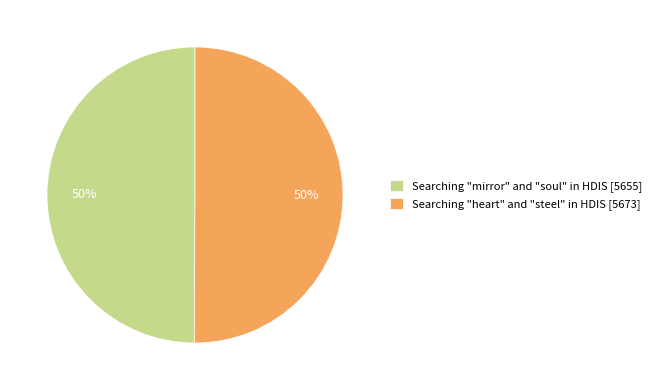

Count the number of slices in the pie.

2